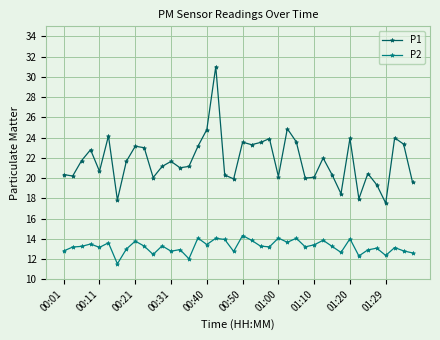

What are all the series names shown in the legend?

P1, P2